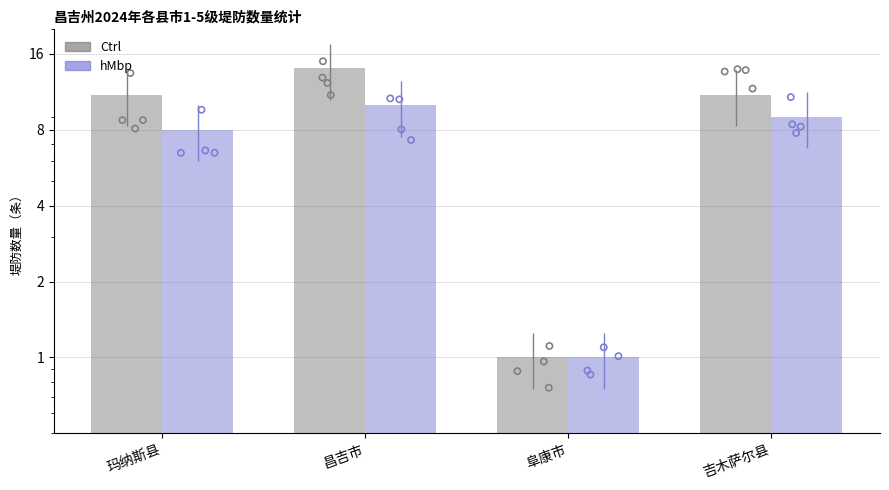

Which series contains the highest Y value?

Ctrl